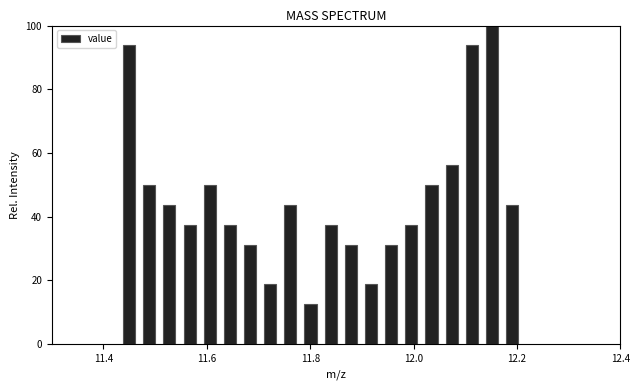

Around what value on the x-axis is the tallest bar? Give the approximate position of its centre, as read against the axis.

12.16